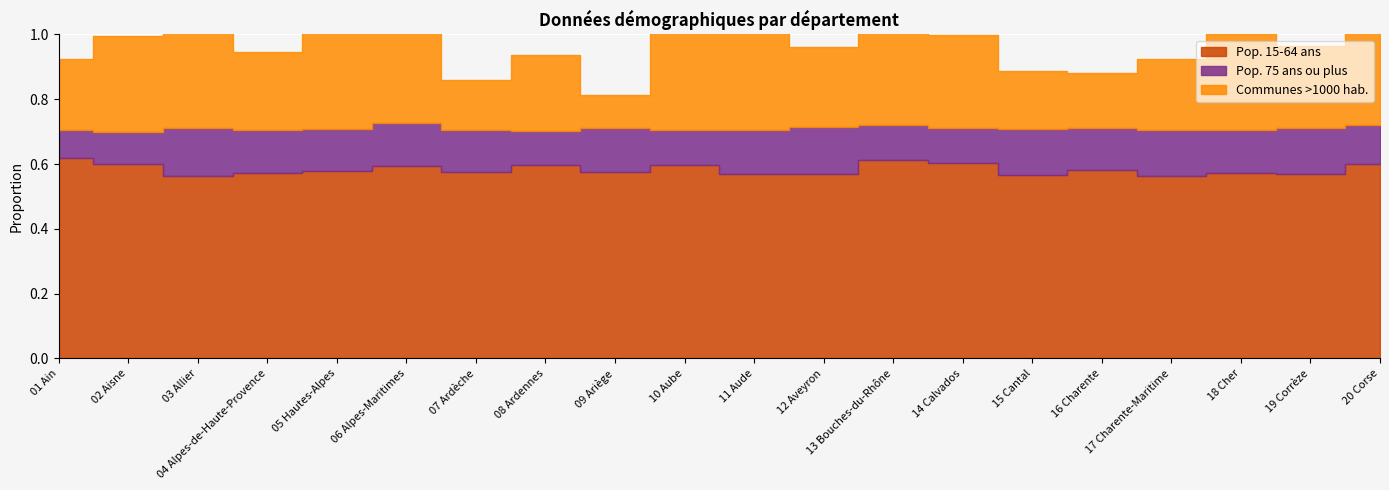

At which category does Pop. 15-64 ans reach its first local peak?

06 Alpes-Maritimes